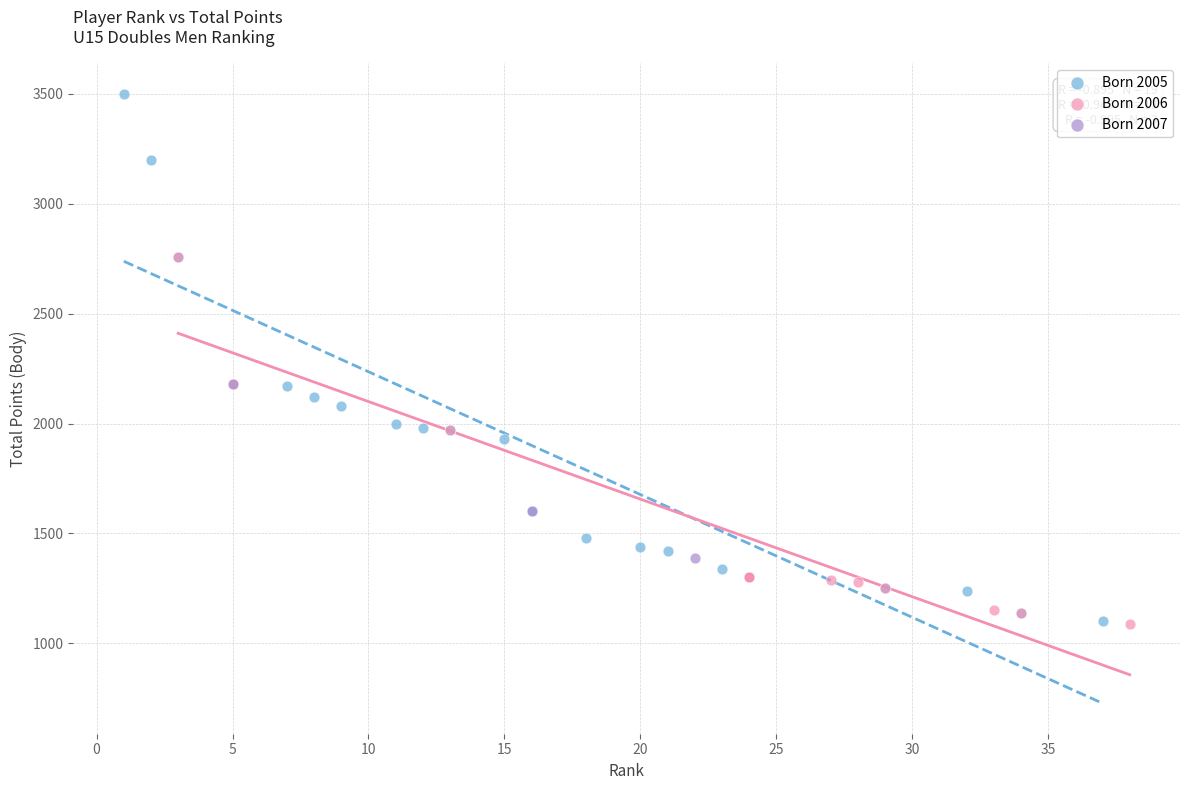

What are all the series names shown in the legend?

Born 2005, Born 2006, Born 2007